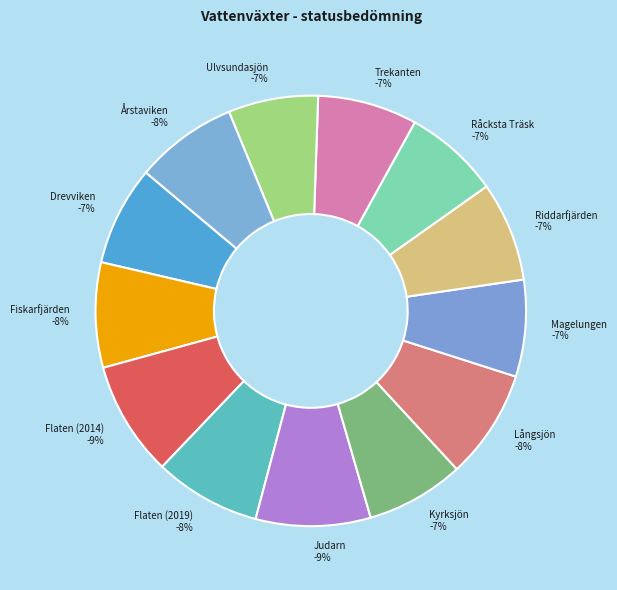

Rank the categories by value from lowest to highest.

Ulvsundasjön, Råcksta Träsk, Magelungen, Kyrksjön, Drevviken, Riddarfjärden, Trekanten, Årstaviken, Fiskarfjärden, Flaten (2019), Långsjön, Flaten (2014), Judarn